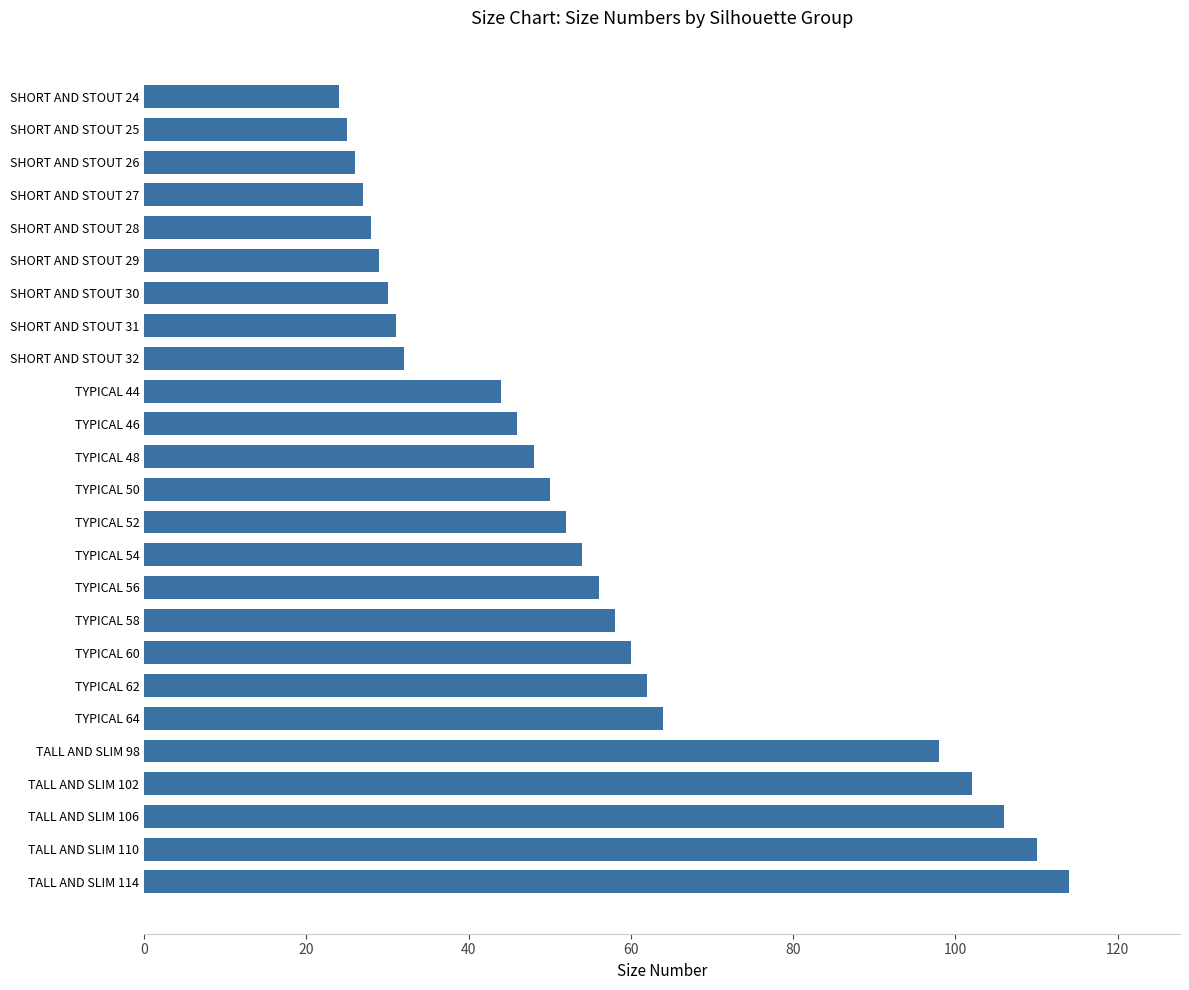

Approximately how many times larger is the value at SHORT AND STOUT 28 compared to TYPICAL 50?

0.6